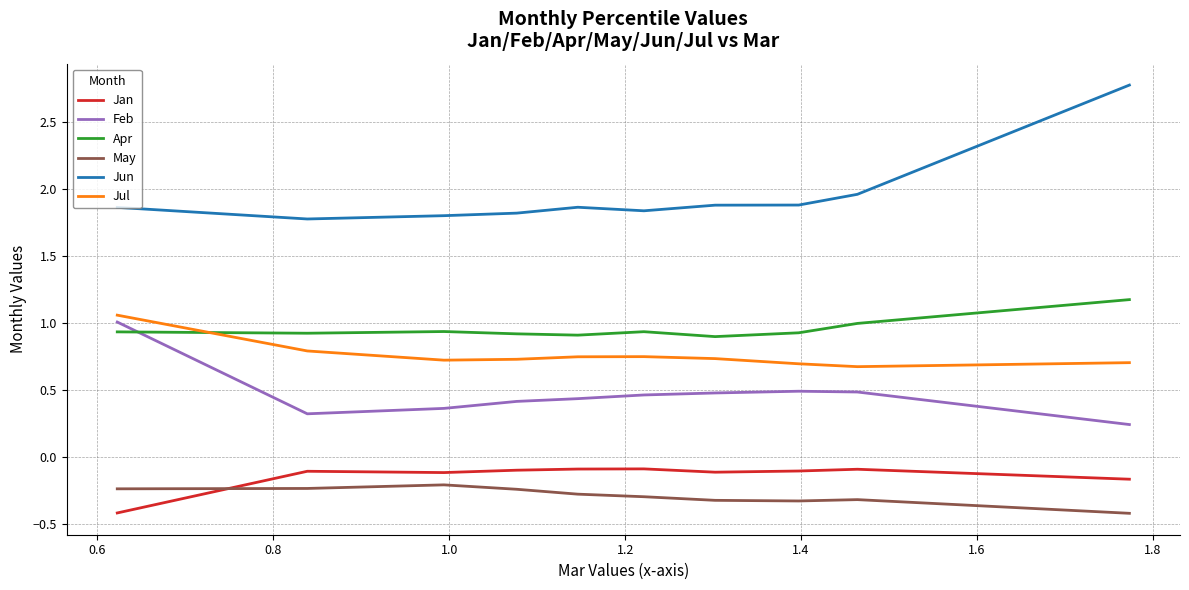

Which series has the largest total across all categories?

Jun